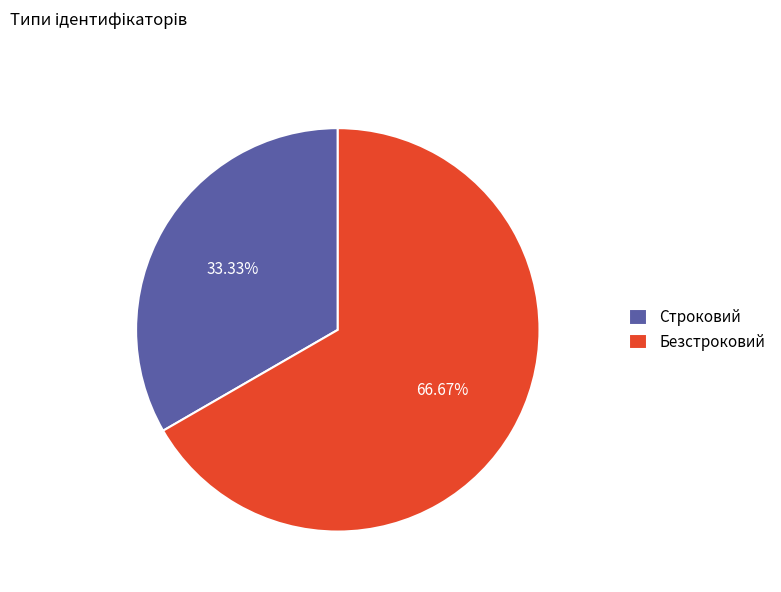

To the nearest percent, what percentage of the pie is Безстроковий?

67%